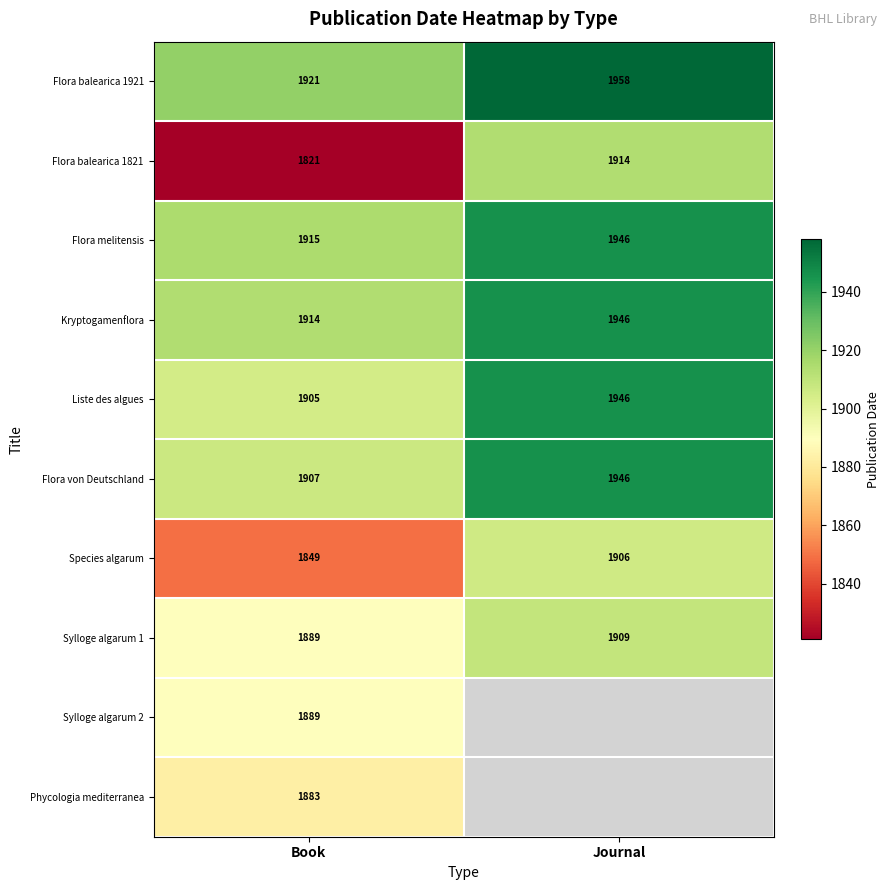

List the labels in order of Species algarum value, smallest first.

Book, Journal